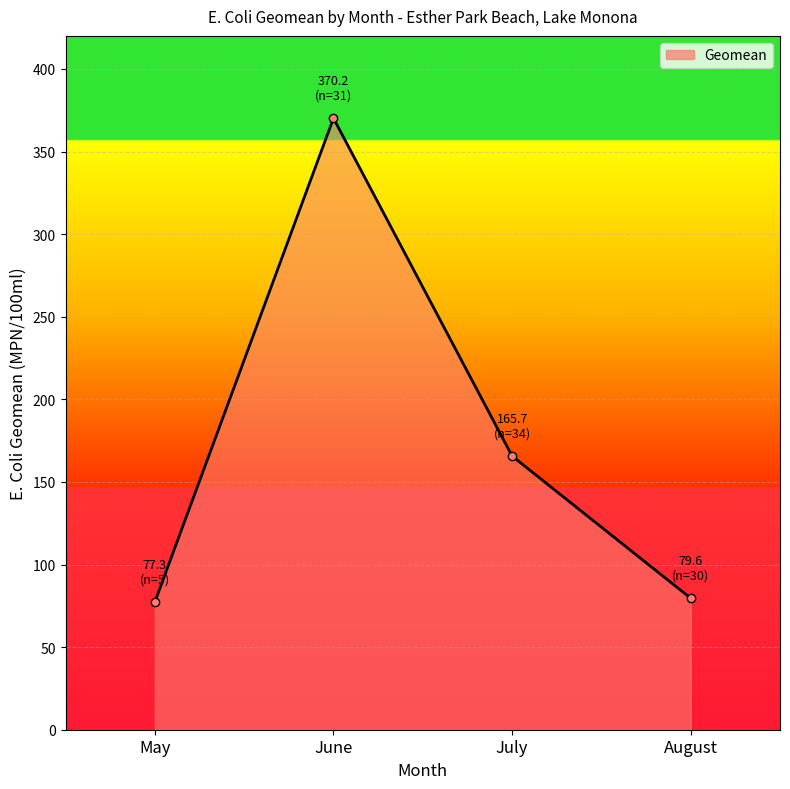

What is the change in value from May to June?

+292.9